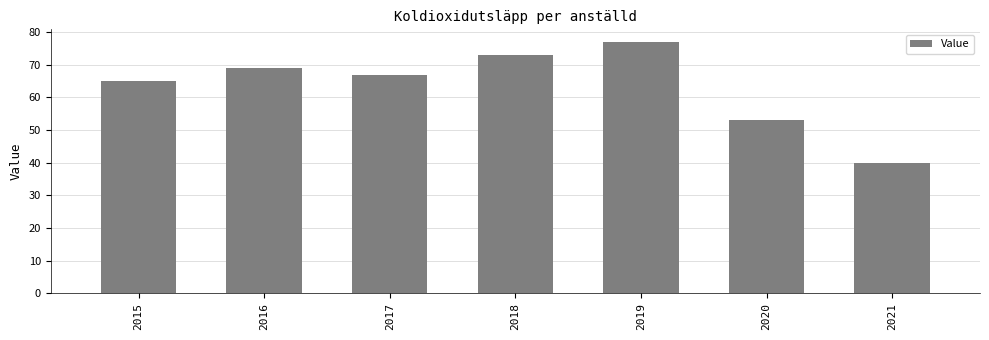

The chart shows a value of 67 at 2017. True or false?

True